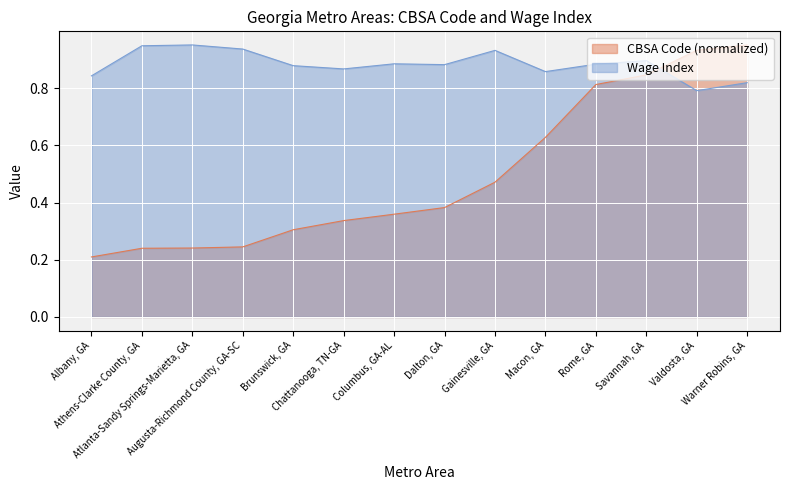

Is it true that CBSA Code equals 1.0 at Warner Robins, GA?

True